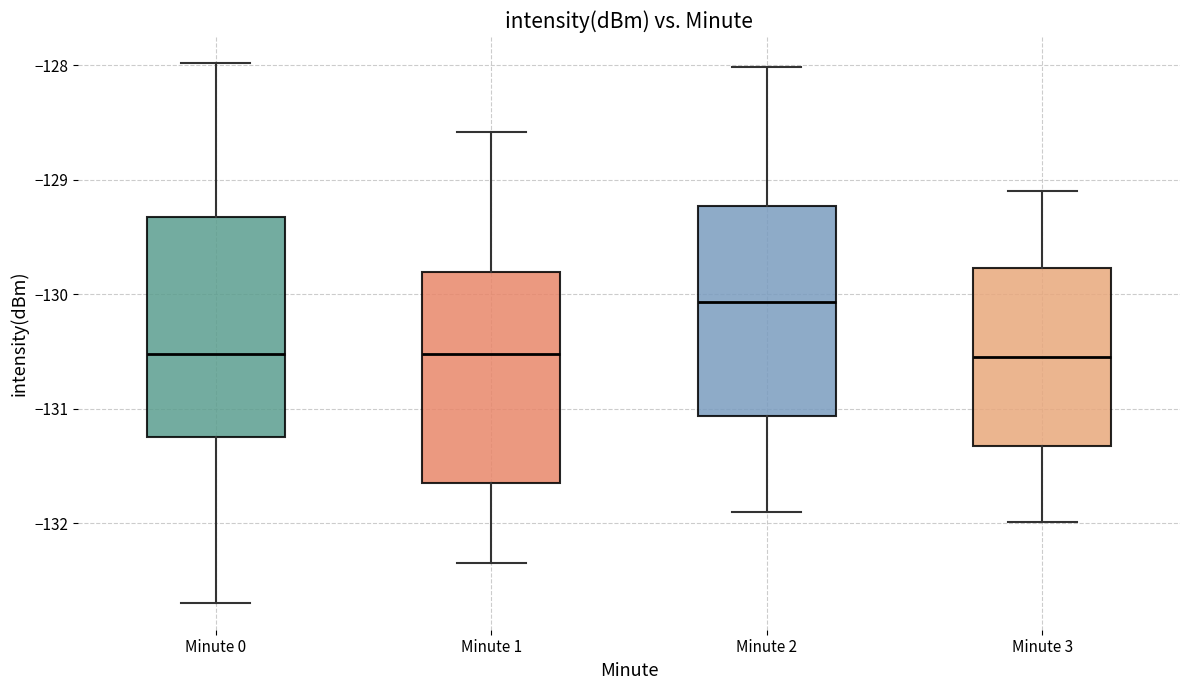

Where is the upper edge of the box for Minute 2 on the y-axis? The values are not printed on the chart, so give them approximately, as read against the axis.

-129.2